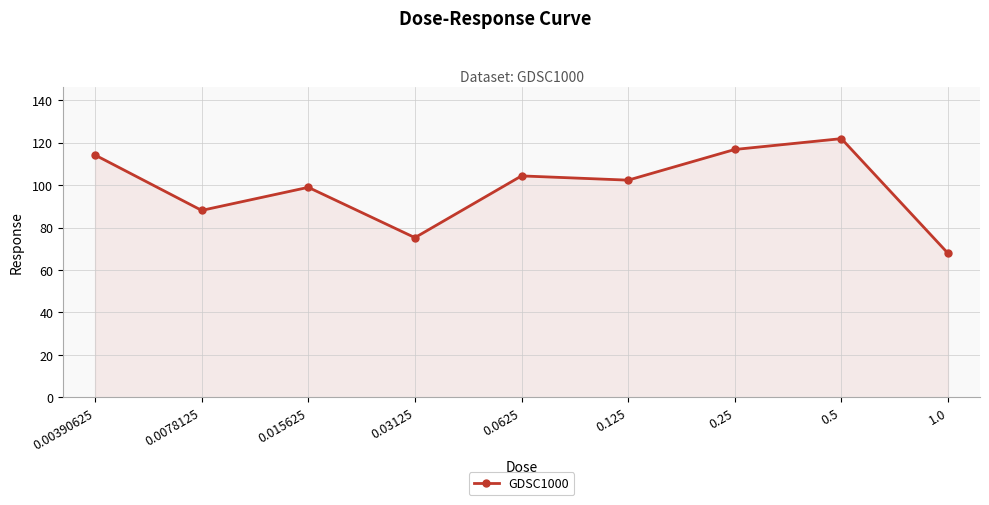

What is the ratio of the value at 0.03125 to the value at 0.0625?

0.7